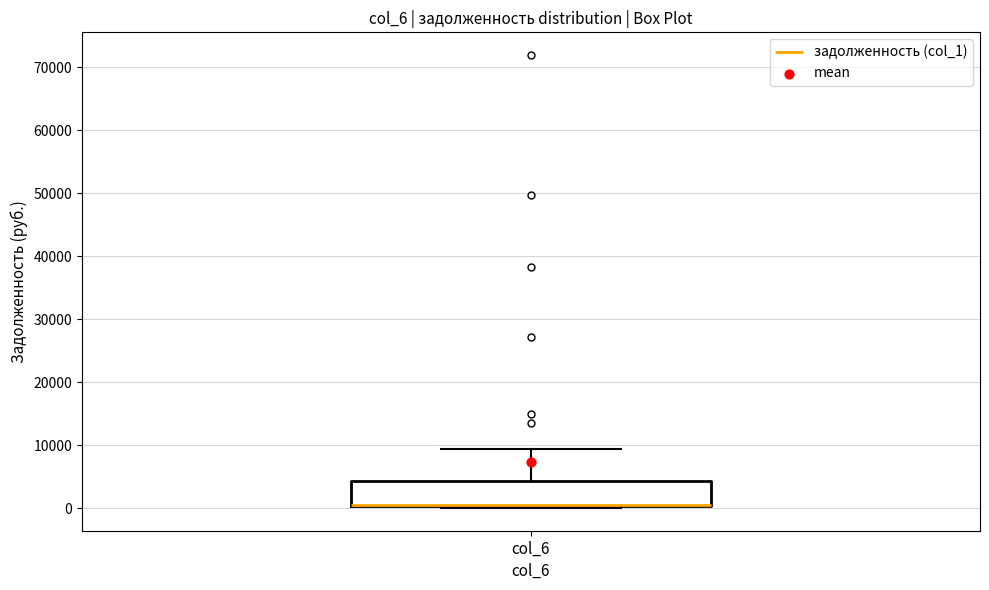

Where does the upper whisker of the box for col_6 end on the y-axis? The values are not printed on the chart, so give them approximately, as read against the axis.

9000